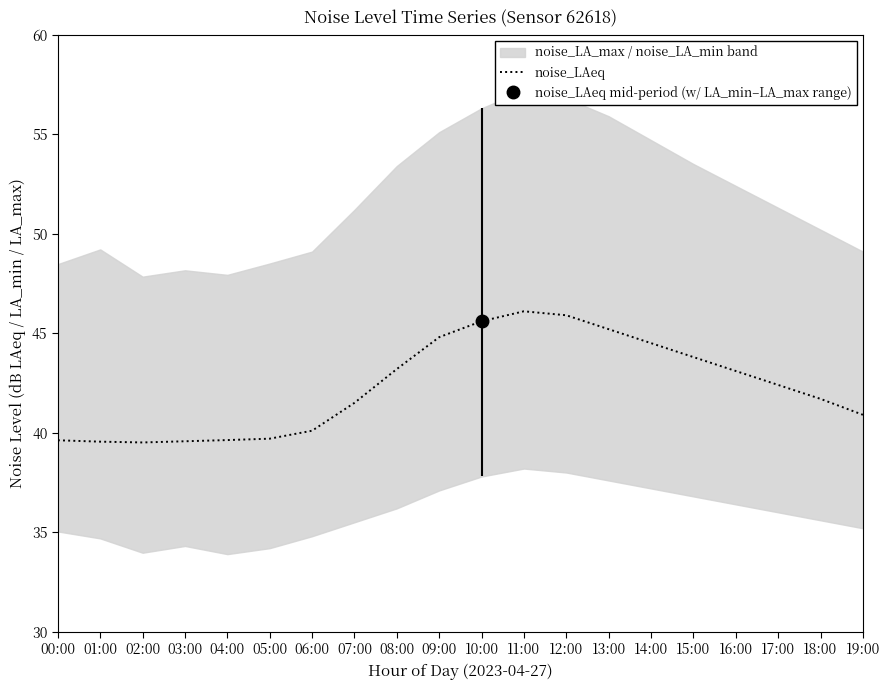

Rank the categories by value from highest to lowest.

11:00, 12:00, 10:00, 13:00, 09:00, 14:00, 15:00, 08:00, 16:00, 17:00, 18:00, 07:00, 19:00, 06:00, 05:00, 04:00, 00:00, 03:00, 01:00, 02:00